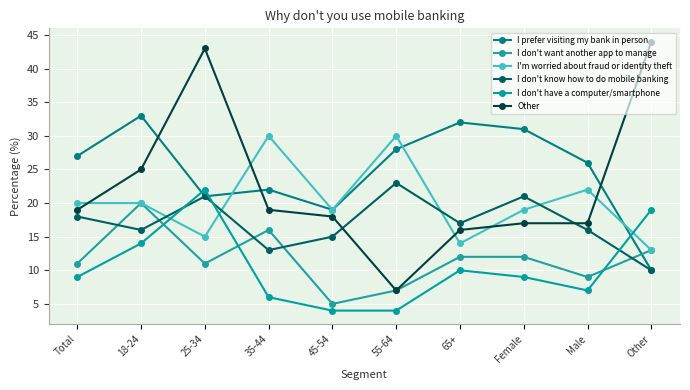

Does the chart have visible grid lines?

Yes